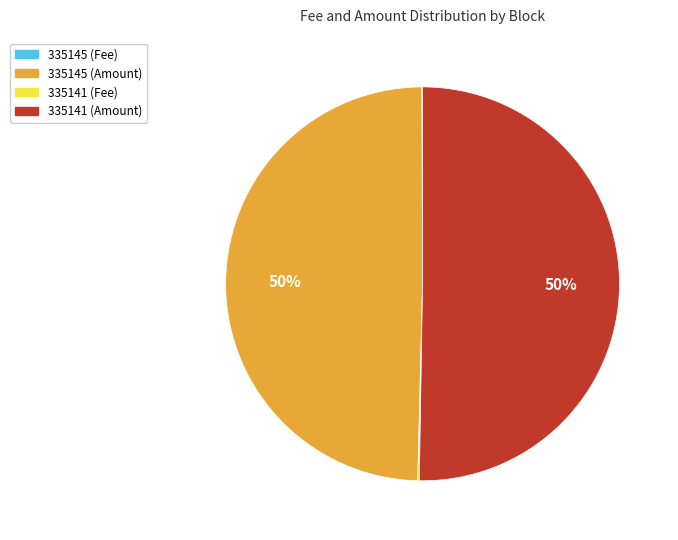

To the nearest percent, what is the average slice percentage?

25%